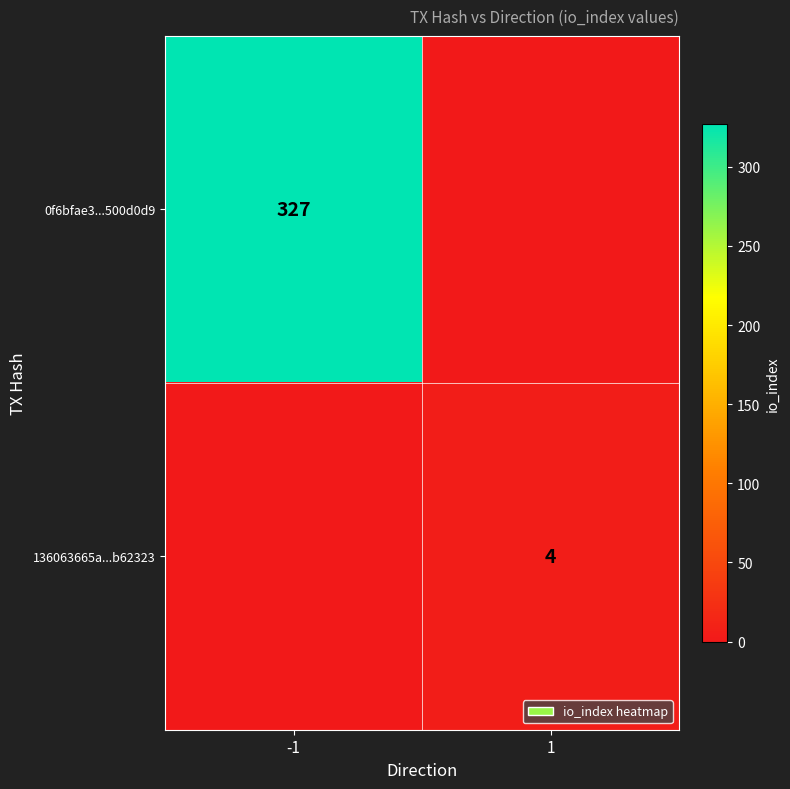

The 136063665a...b62323 series shows 6 at 1. True or false?

False